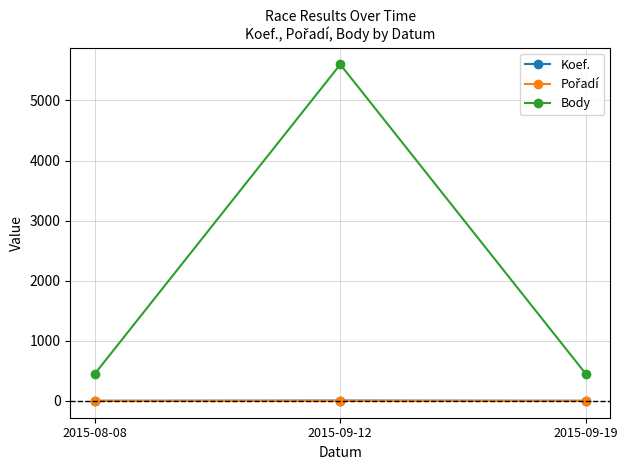

Count the Body values in the range 452 to 5600.

3